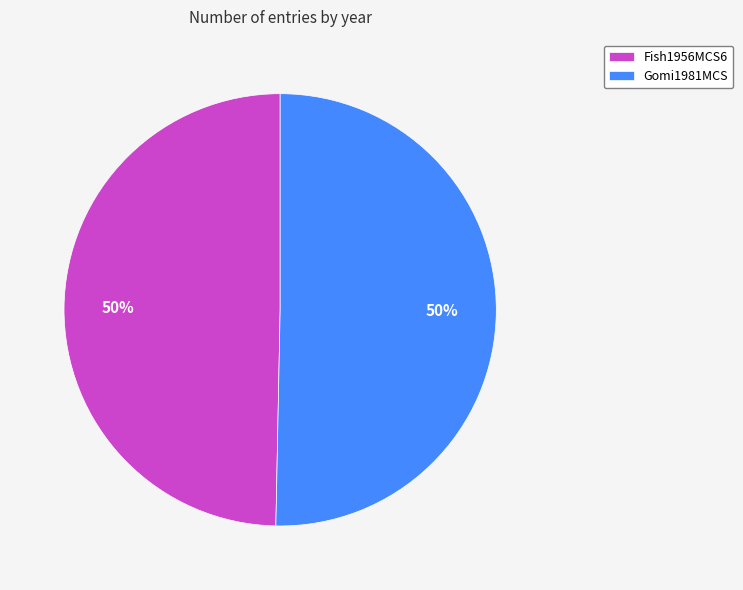

To the nearest percent, what is the average slice percentage?

50%